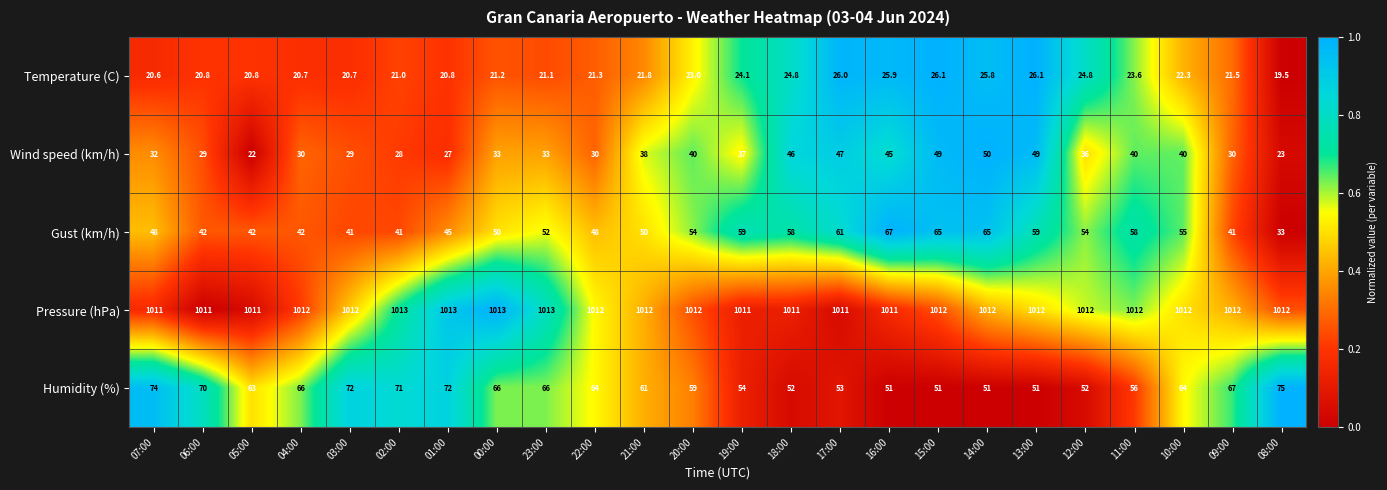

What value does the Wind speed (km/h) series have at 15:00?

49.0